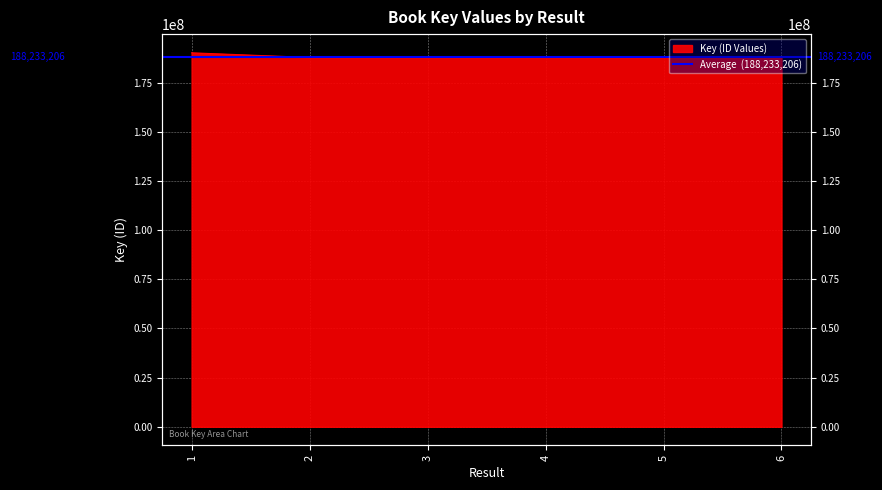

Where is the first local maximum?

3